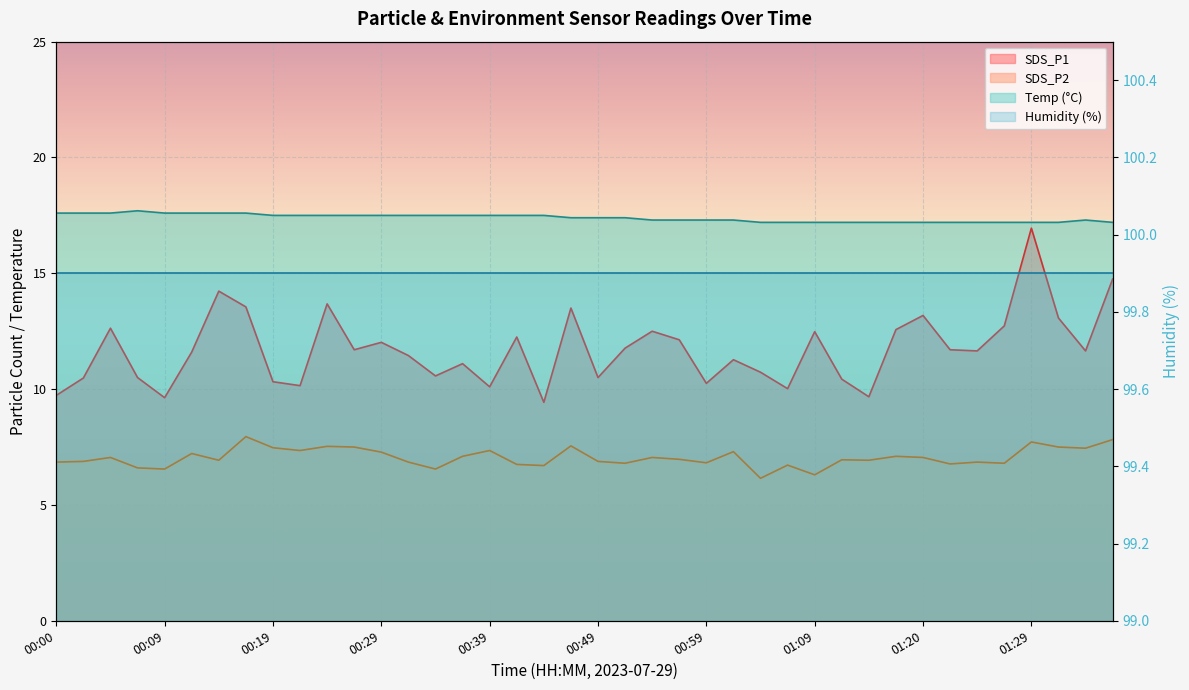

Read the SDS_P1 value at 01:12.

10.4